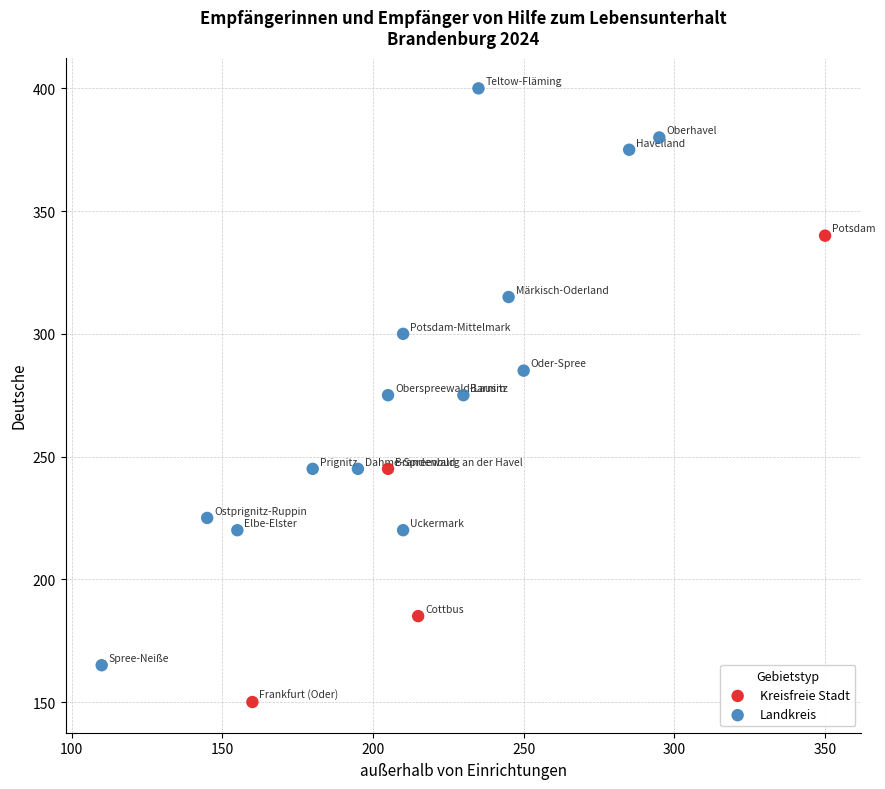

Which series has the widest spread of Y values?

Landkreis